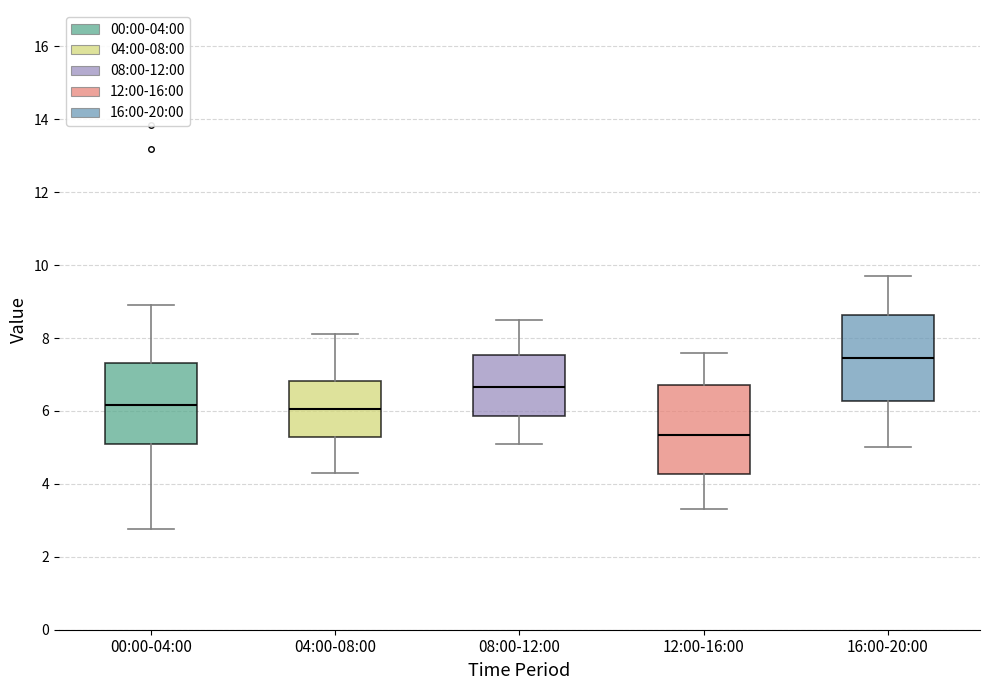

Which box's median line is the highest?

16:00-20:00